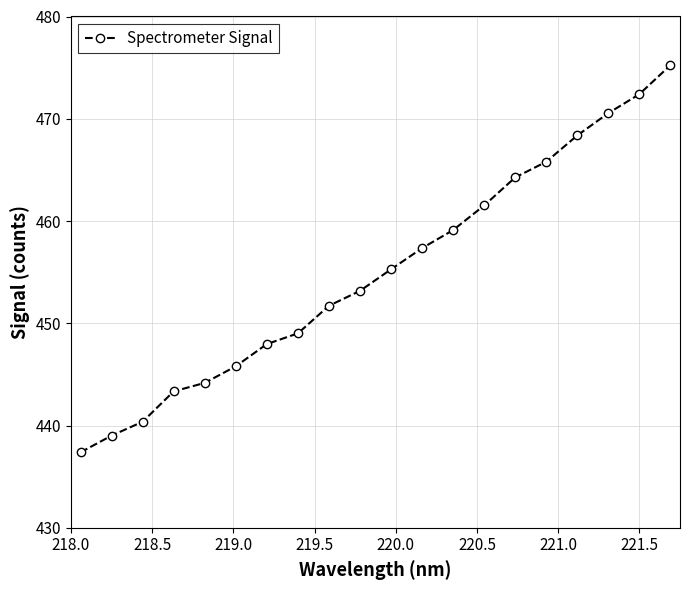

What is the value of the 4th point from the left?

443.3